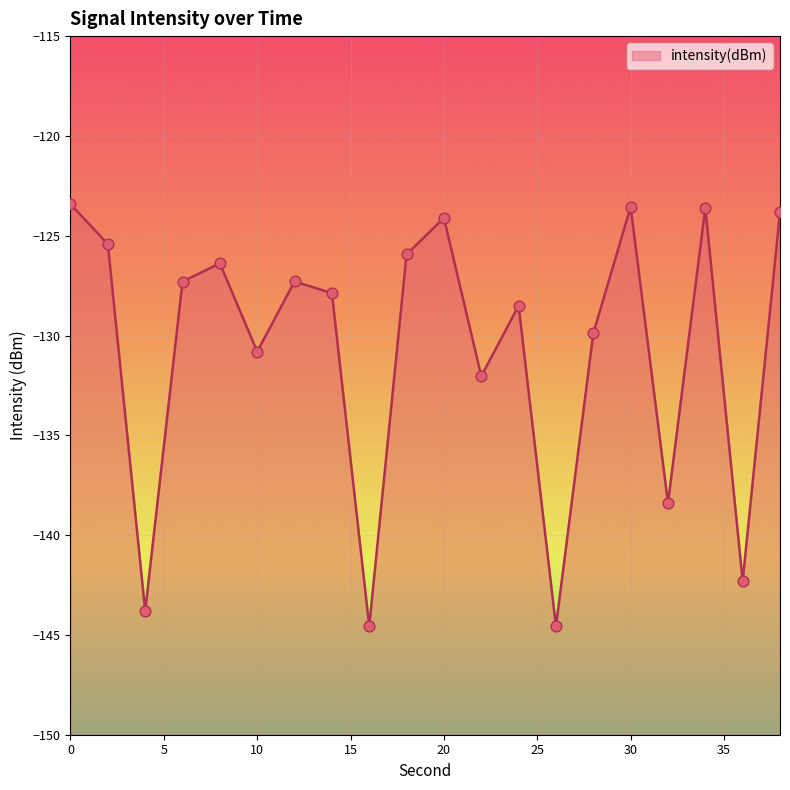

What is the change in value from 0 to 8?

-3.0